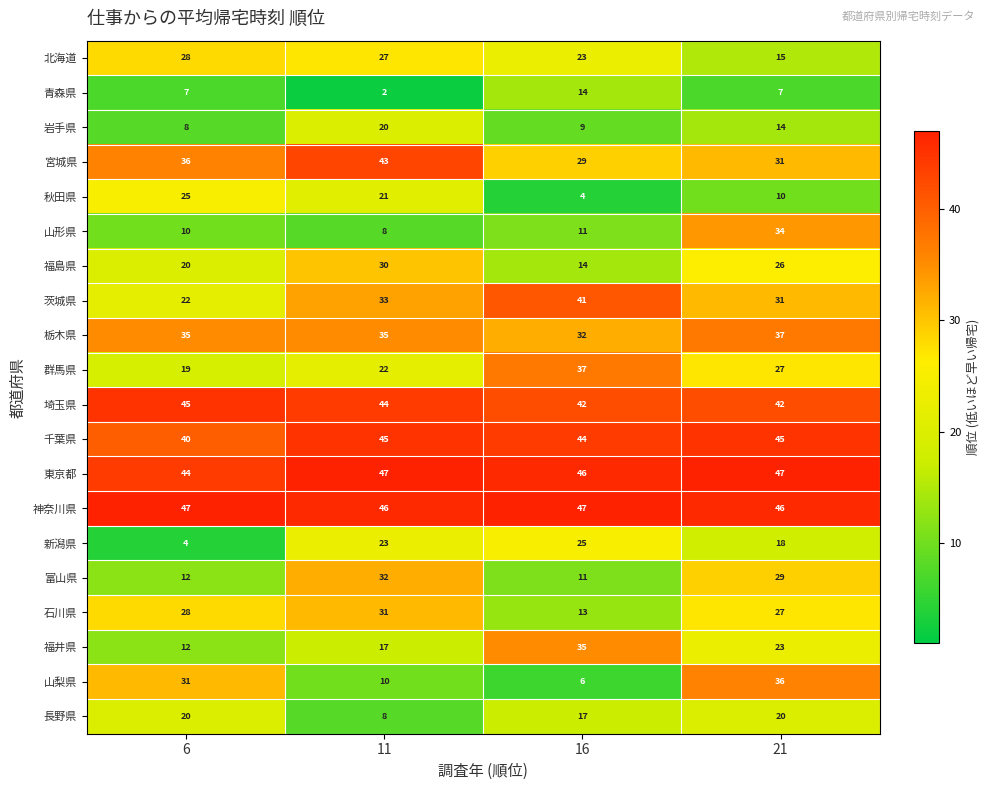

What is the total value across all series at 11?

544